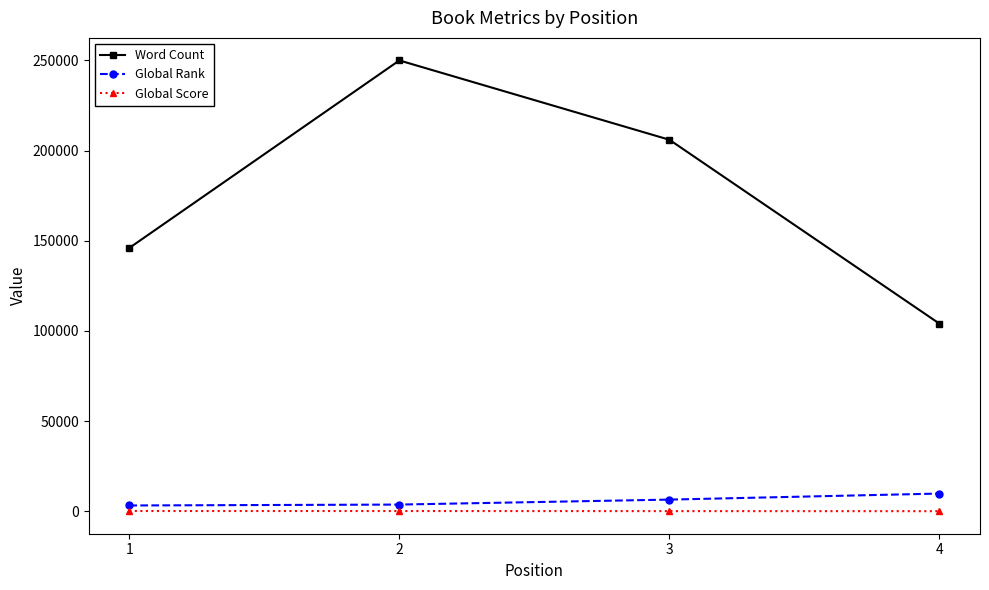

What is the value of the Global Rank point at the 2nd from the left?

3689